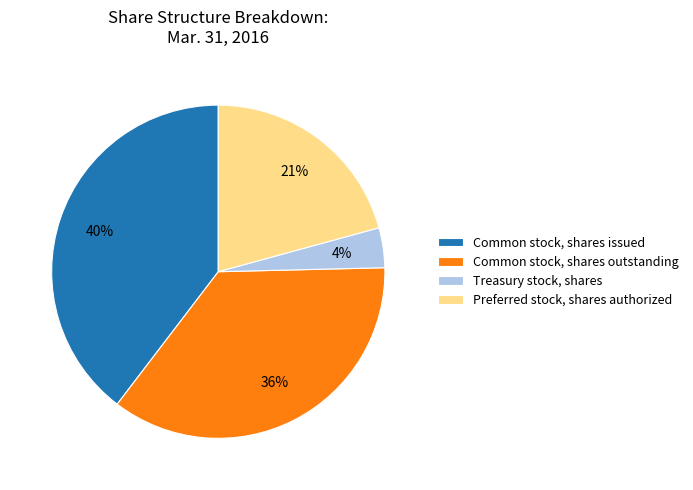

Does Preferred stock, shares authorized represent more than half of the total?

No